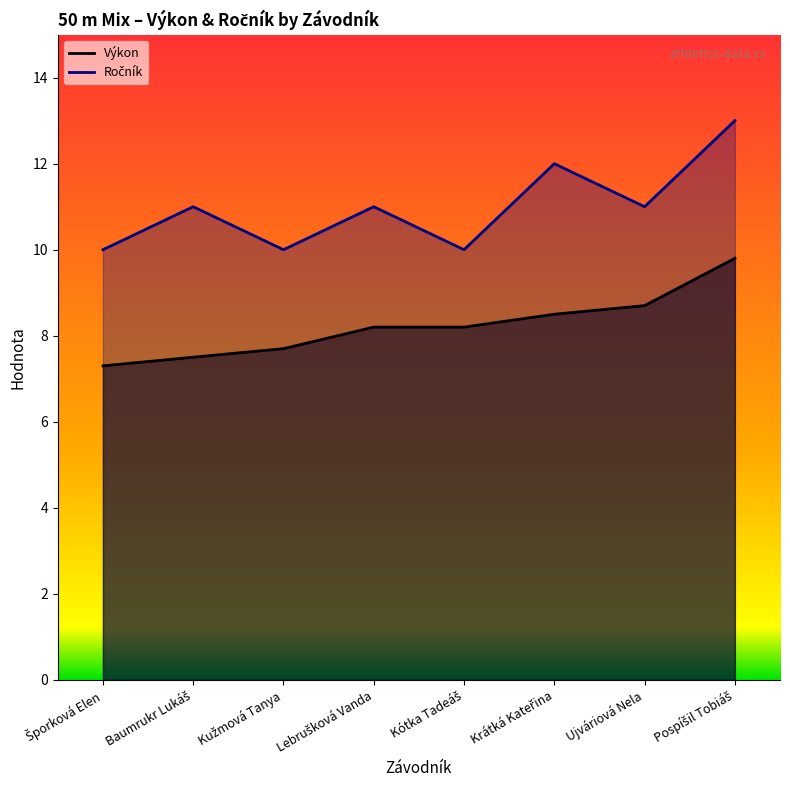

What is the sum of all Ročník values?

88.0